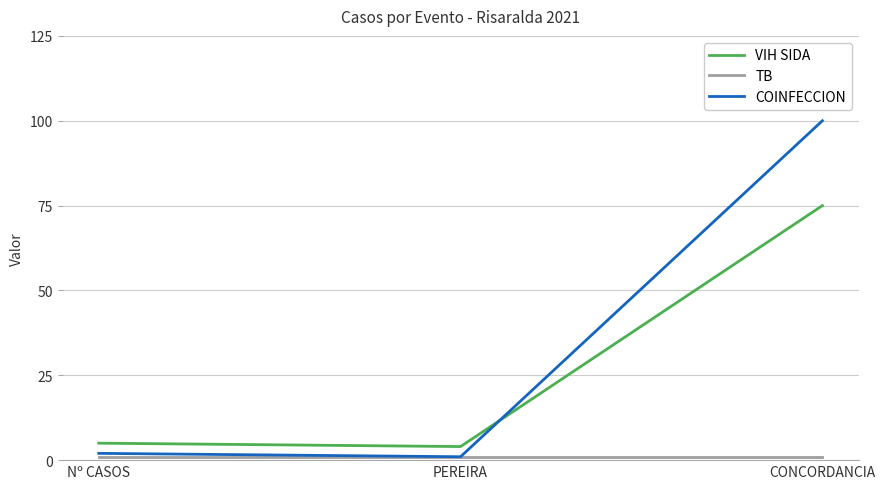

What is the maximum value shown in the chart?

100